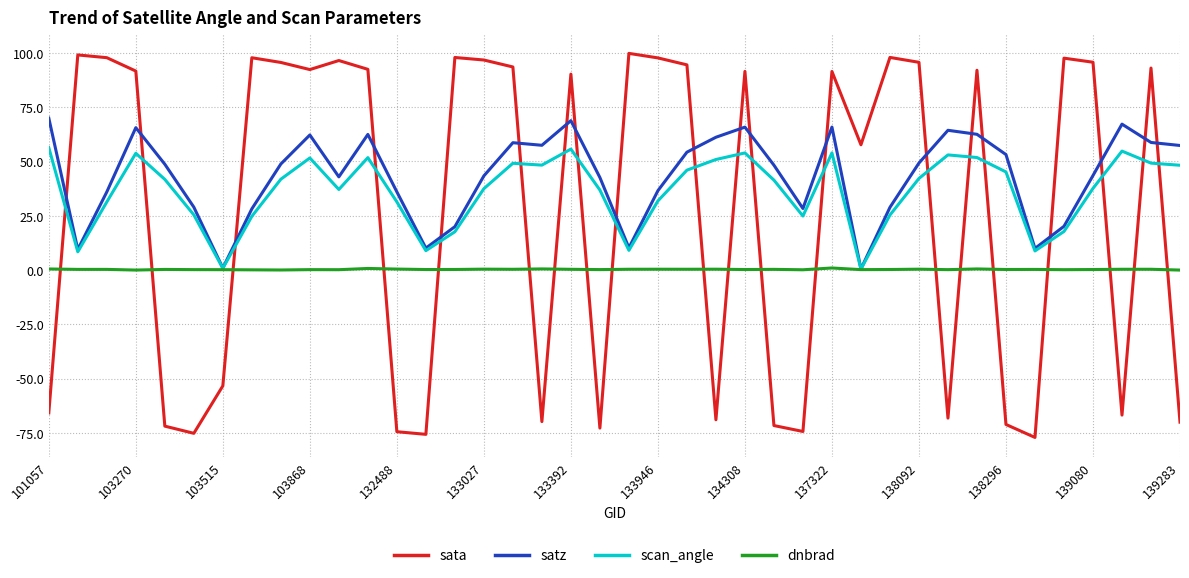

What is the minimum value shown in the chart?

-77.1